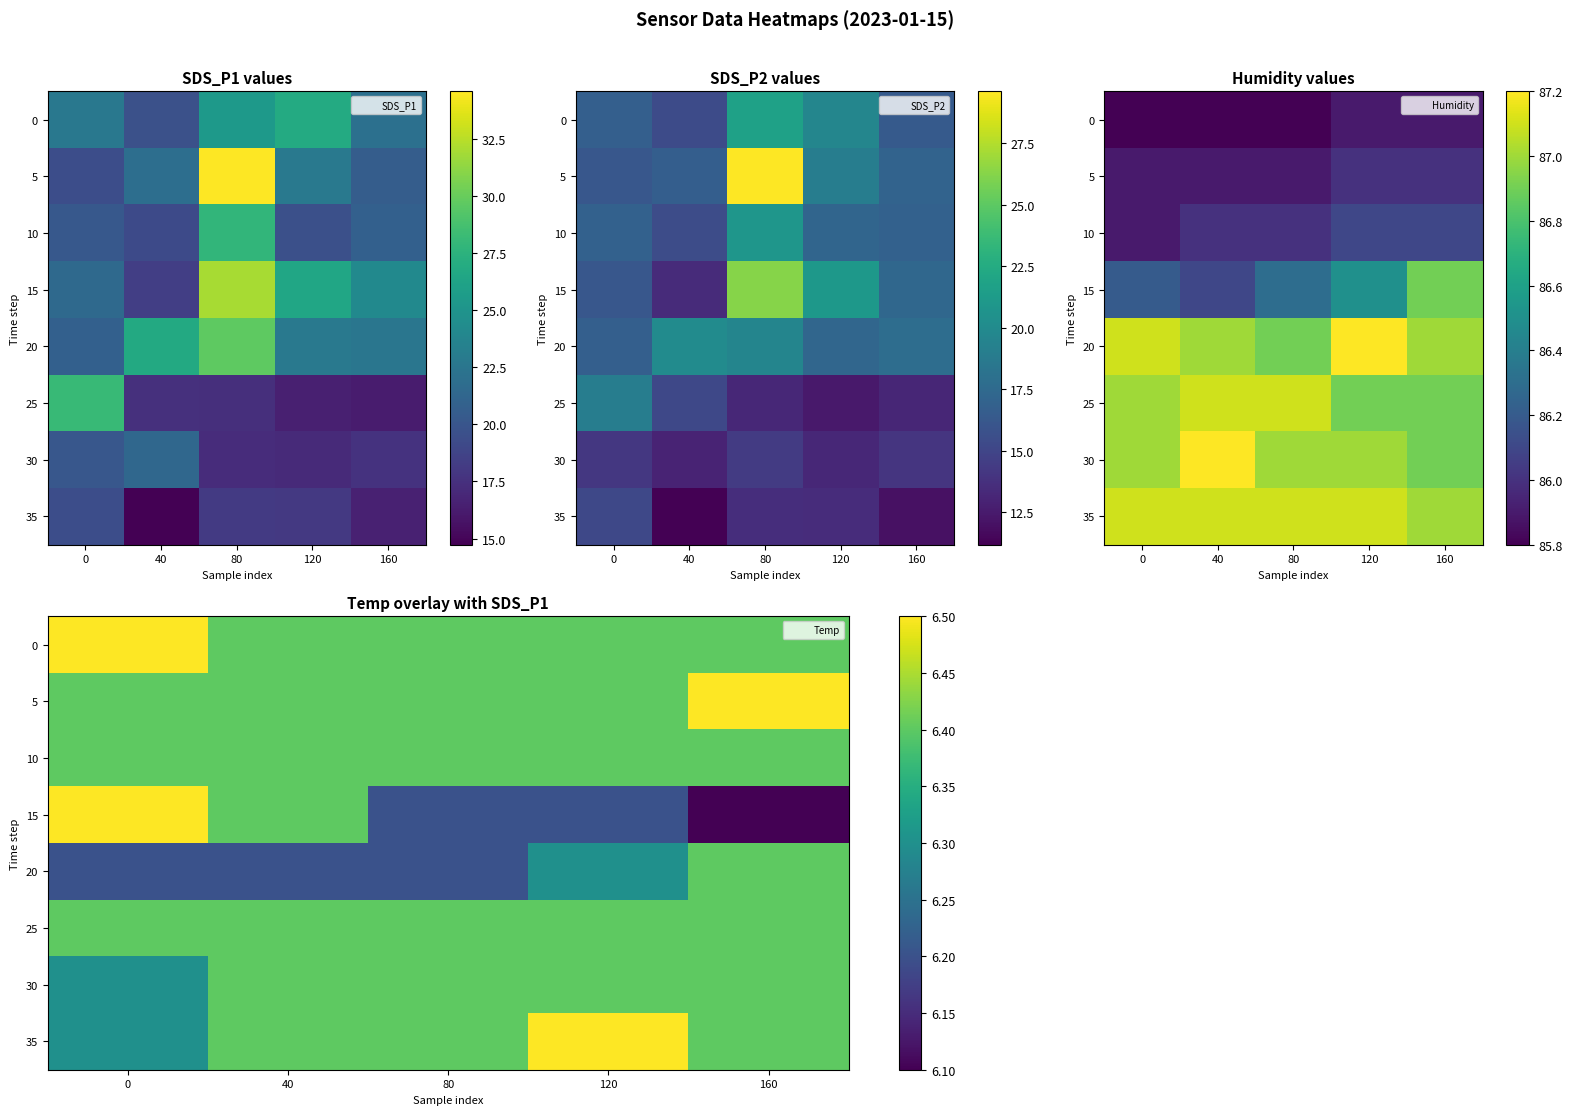

At 40, list the series in order from smallest to largest.

20, 0, 5, 10, 15, 25, 30, 35